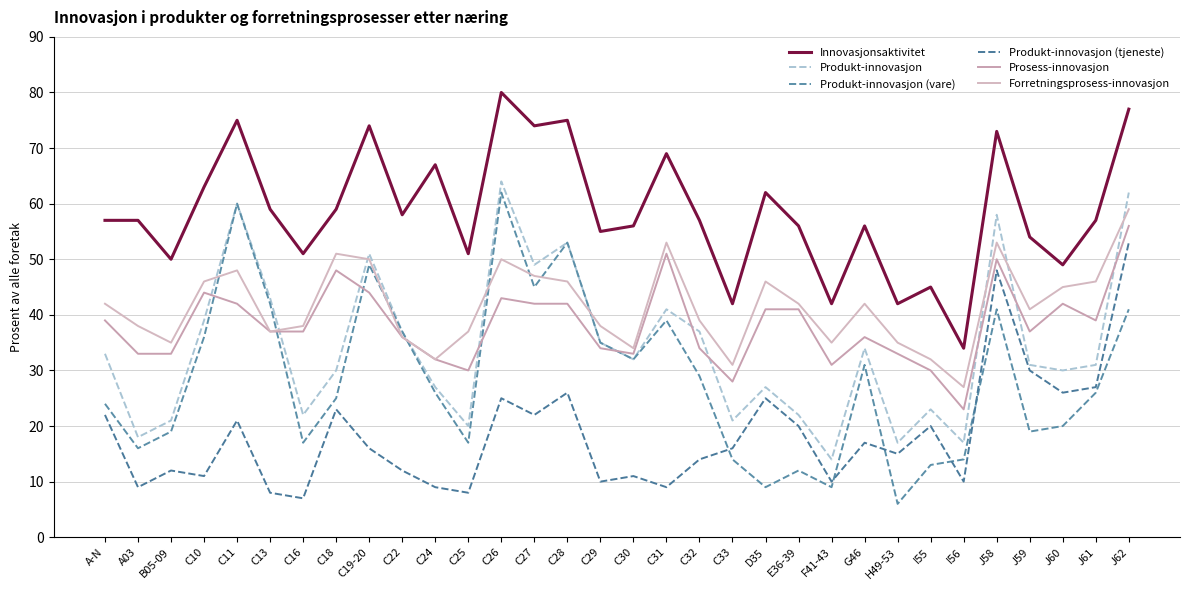

How many lines are shown in the chart?

6